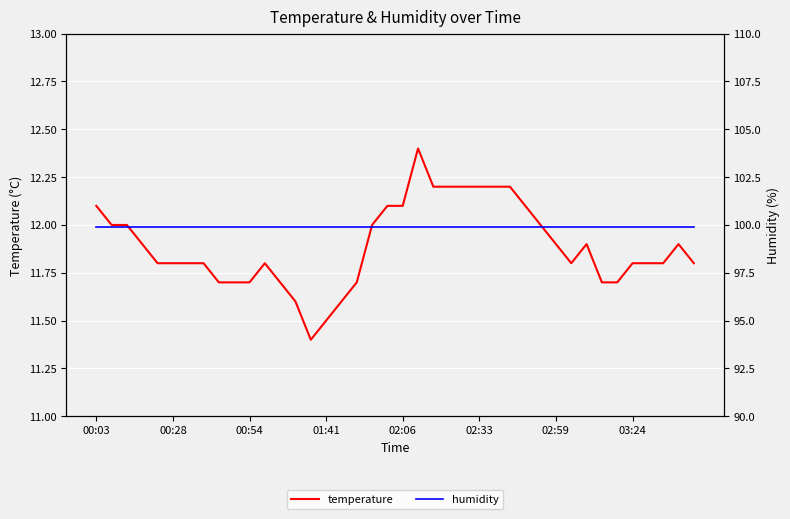

What is the highest value of the humidity series?

99.9